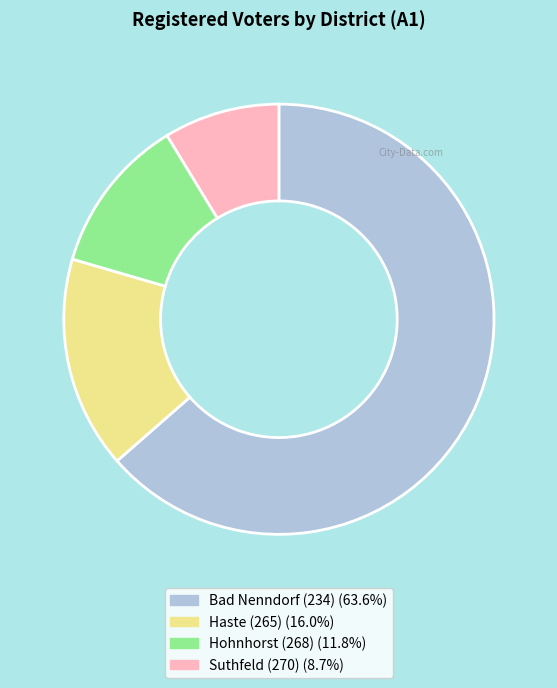

Is the sum of Hohnhorst (268) and Haste (265) greater than half?

No